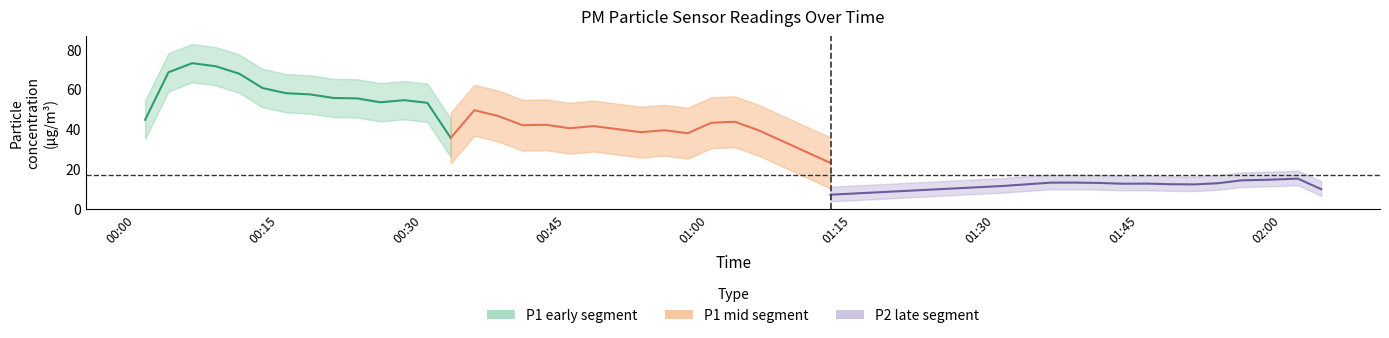

Which series has the largest total across all categories?

P1